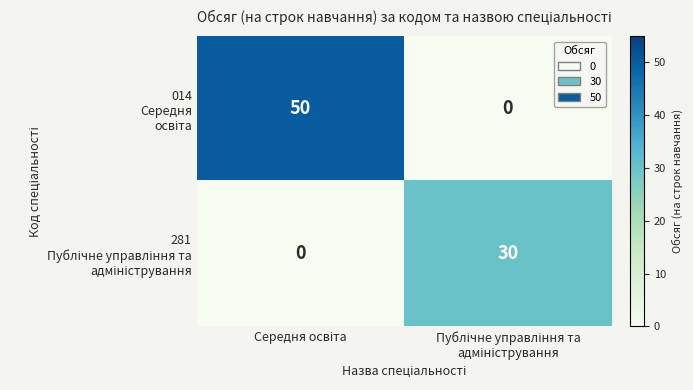

What is the greatest value displayed?

50